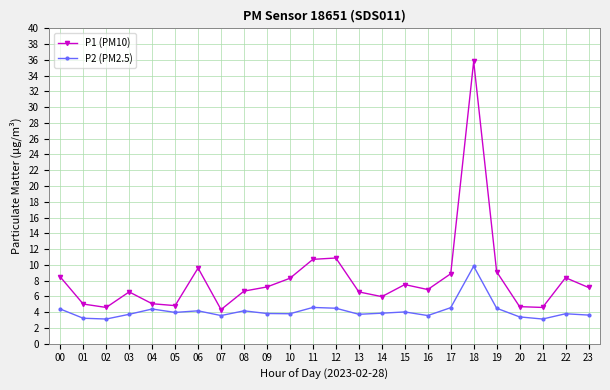

How many lines are shown in the chart?

2